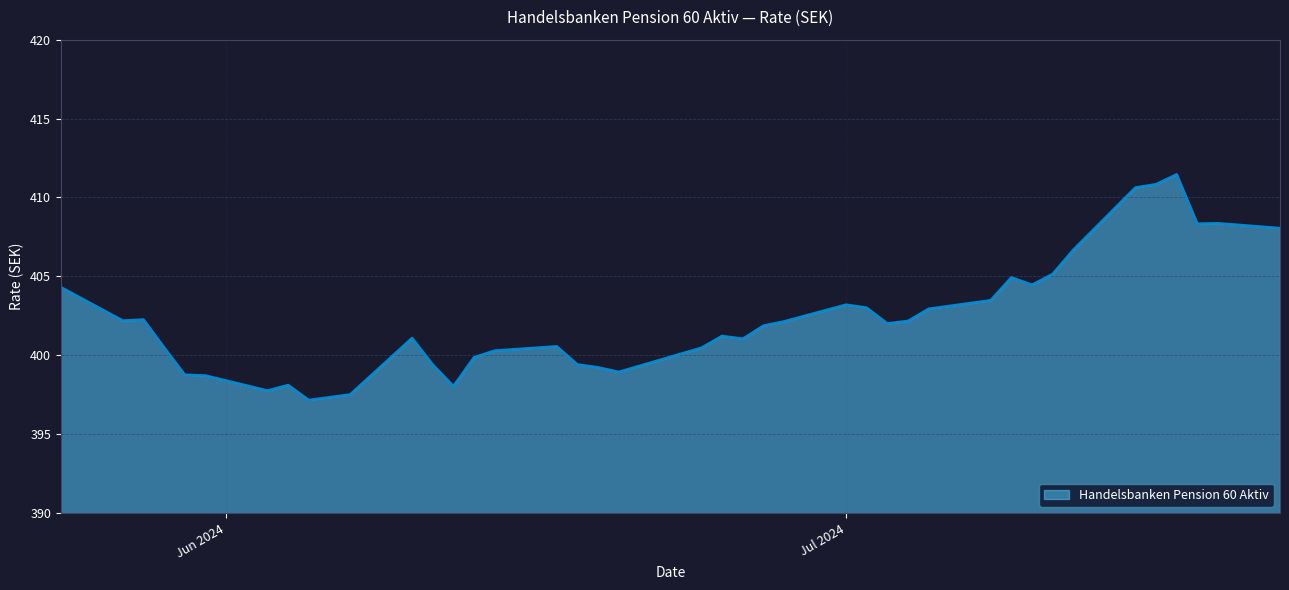

What is the smallest value displayed?

397.2